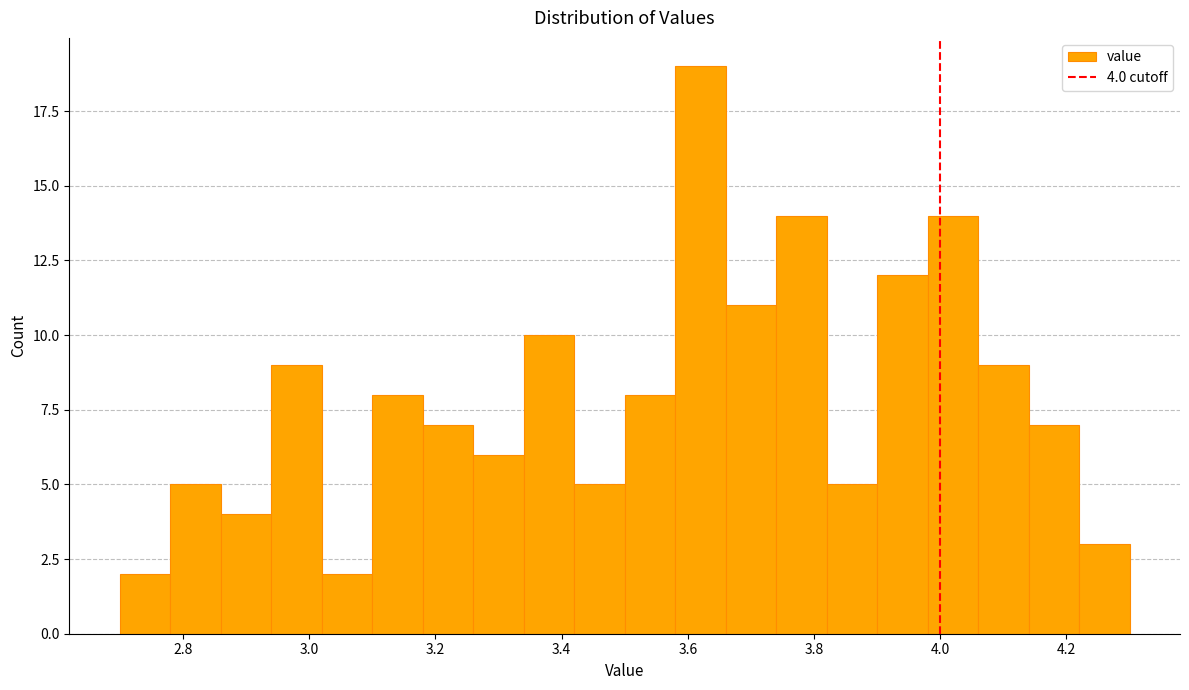

Which range on the x-axis has the tallest bar?

3.58 to 3.66